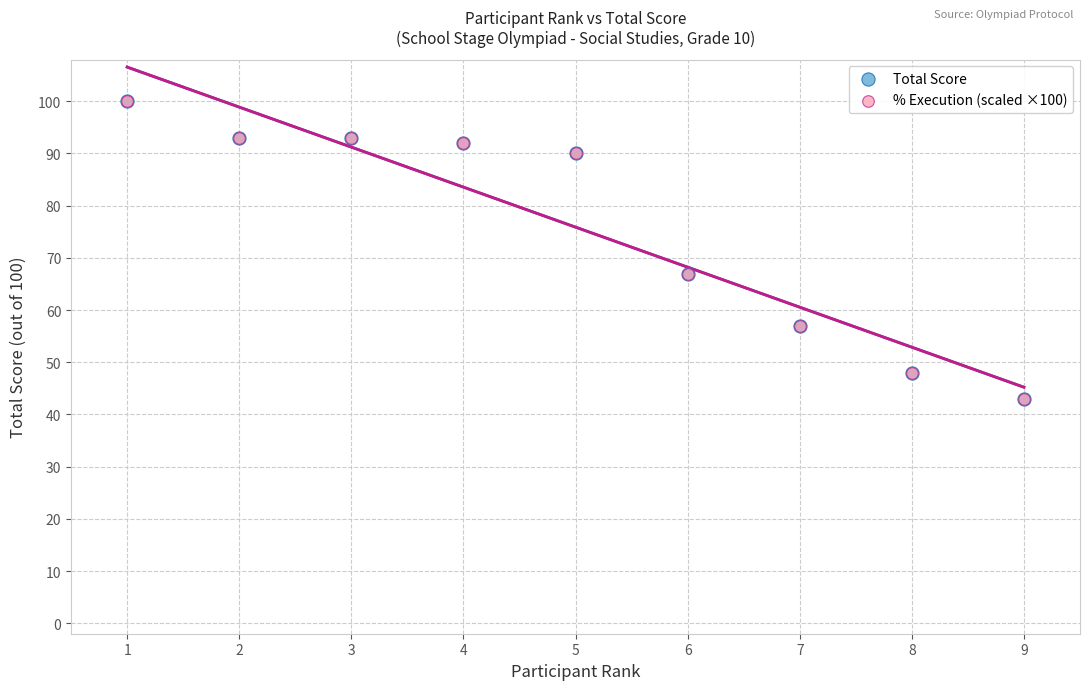

What are all the series names shown in the legend?

Total Score, % Execution (scaled ×100)